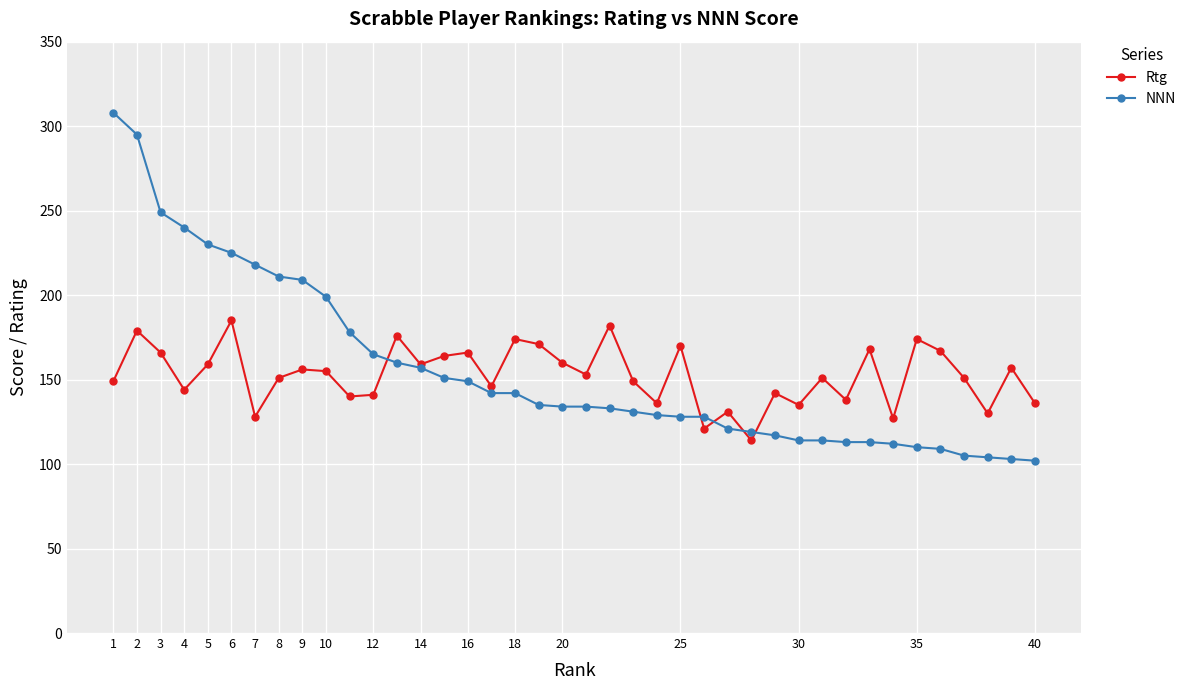

What is the maximum value for Rtg?

185